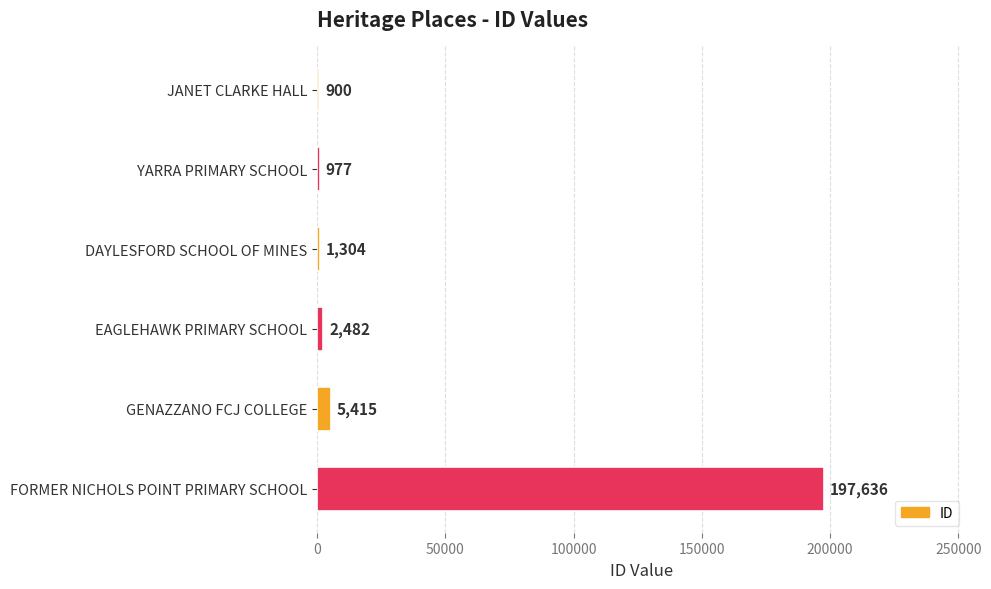

Does the chart contain any negative values?

No